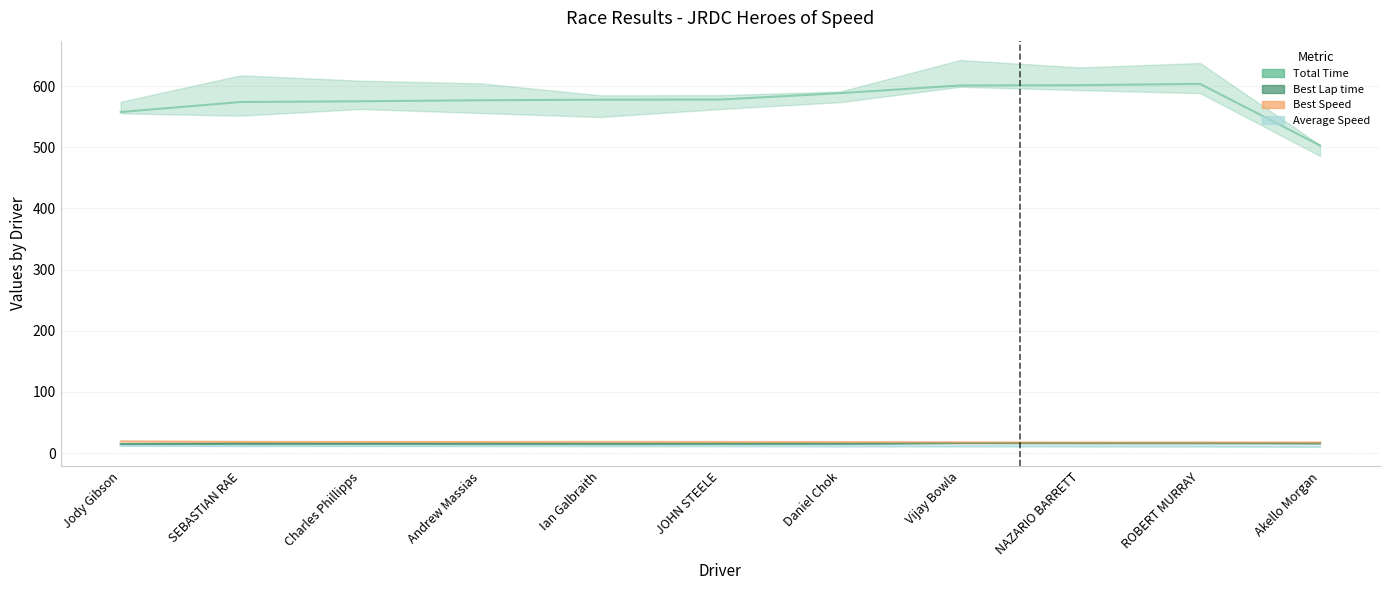

What is the label of the 9th point from the right?

Charles Phillipps